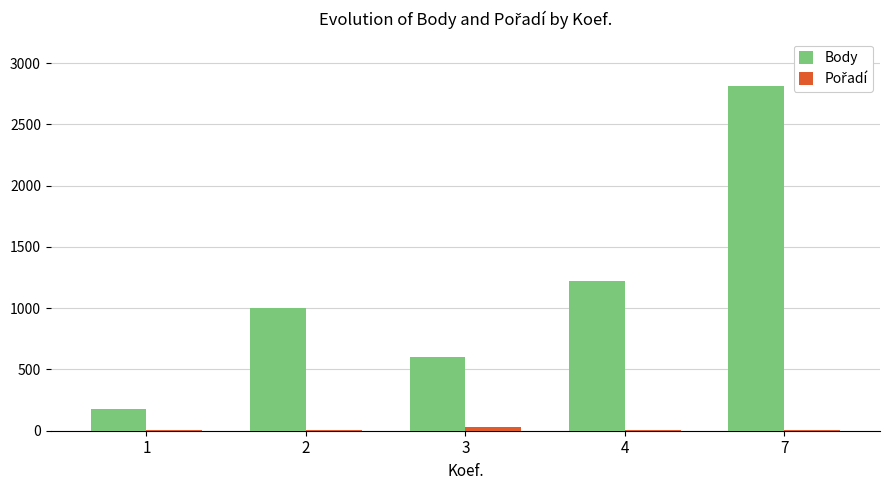

At which category is the sum across all series the highest?

7